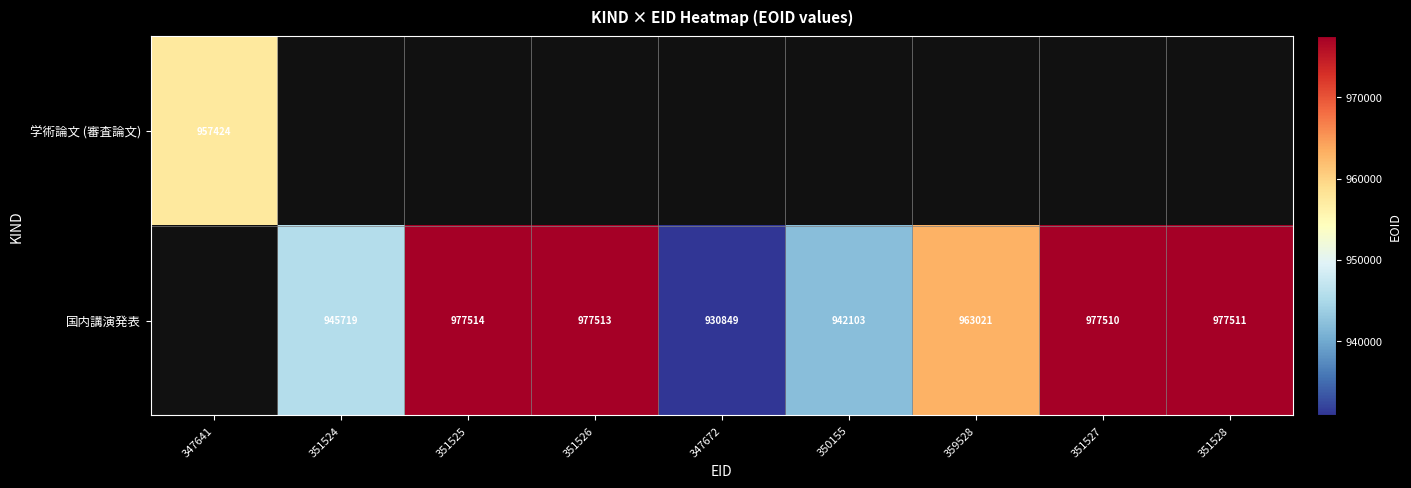

At how many categories does at least one series exceed 967247?

4